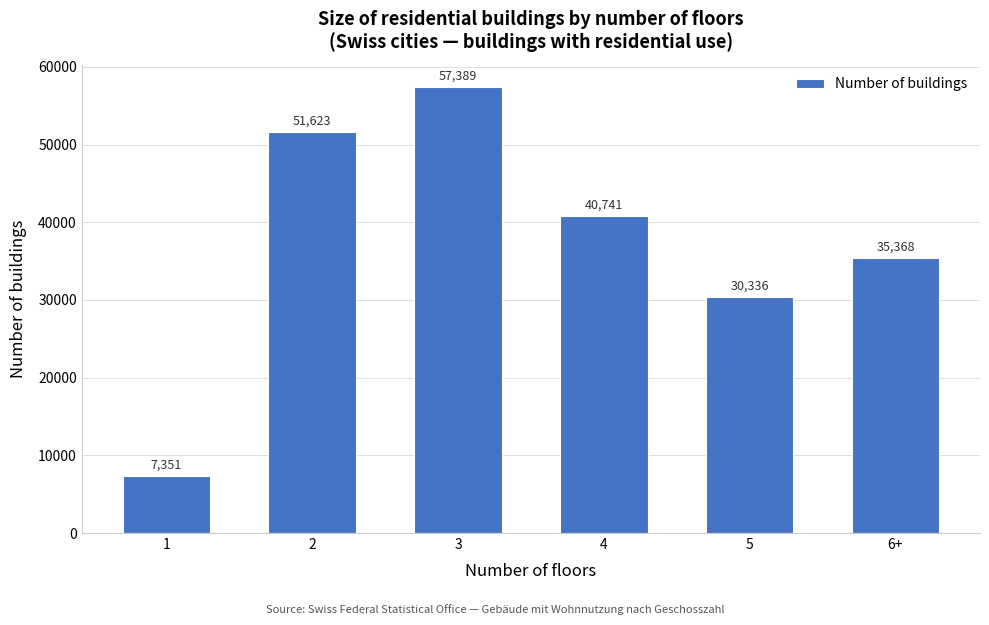

Reading left to right, transcribe all the data shown in this chart.

7351	51623	57389	40741	30336	35368